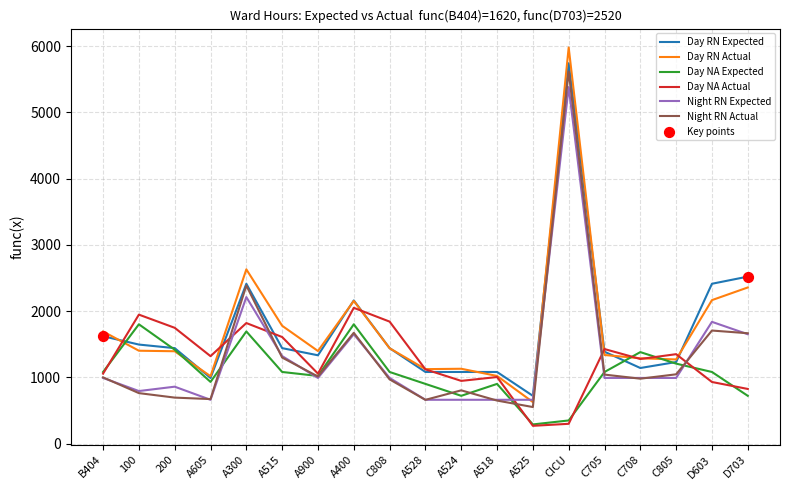

The Day RN Expected series shows 500.0 at C705. True or false?

False